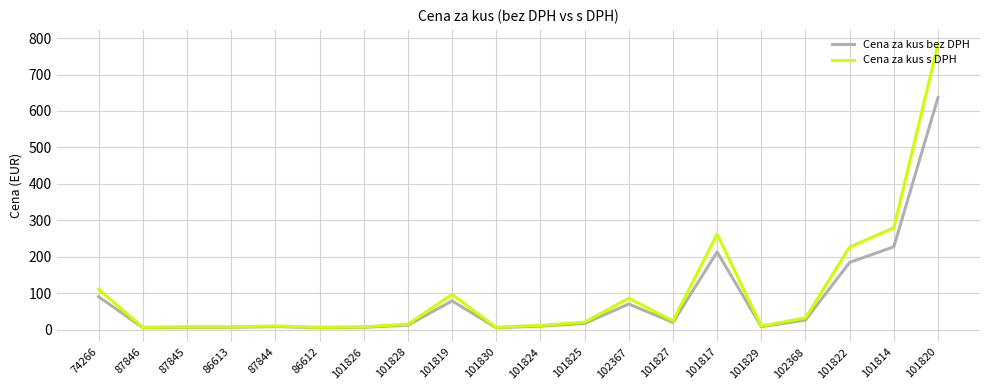

What is the greatest value displayed?

783.7